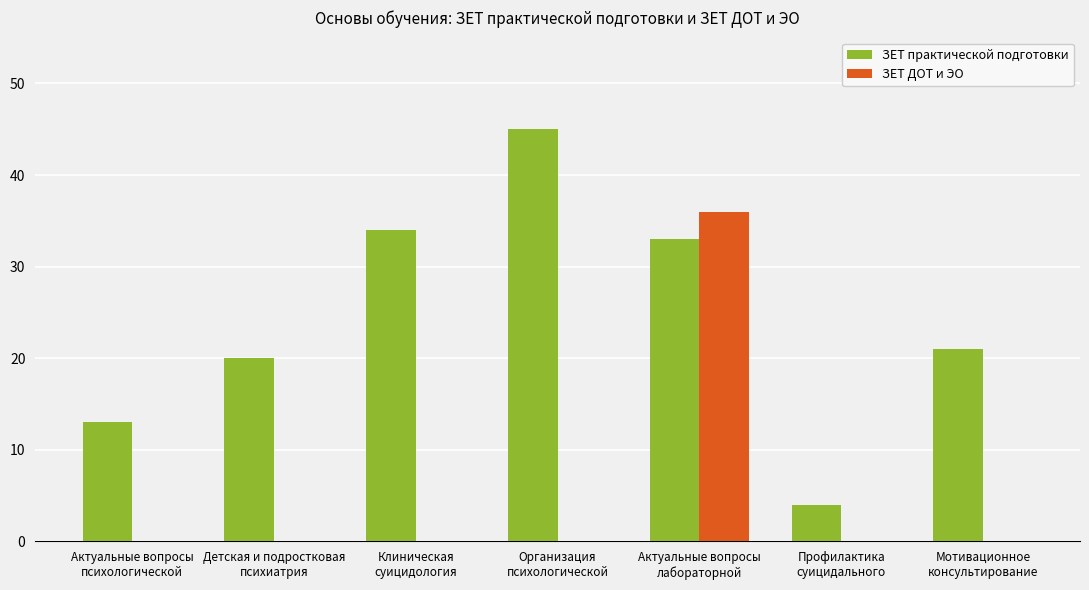

Reading right to left, transcribe all the data shown in this chart.

ЗЕТ практической подготовки: 21	4	33	45	34	20	13
ЗЕТ ДОТ и ЭО: 0	0	36	0	0	0	0